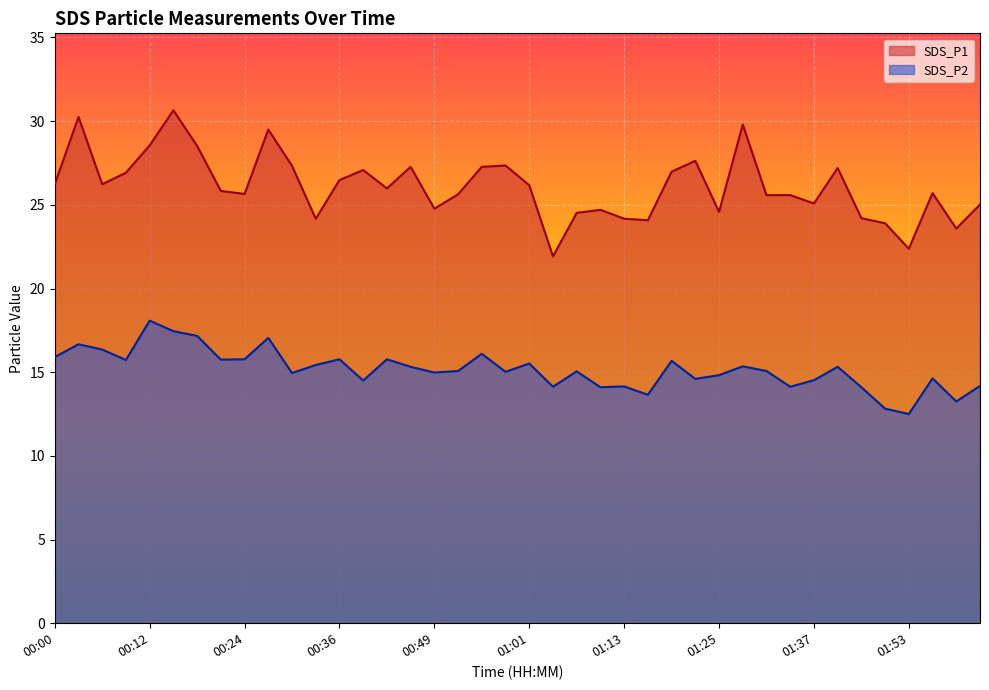

At which label is SDS_P1 closest to 26?

00:43